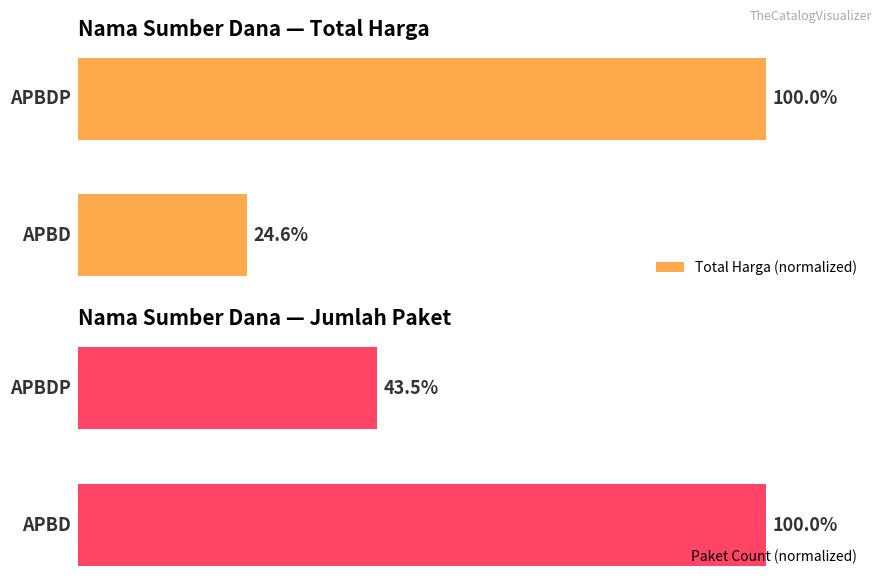

The Paket Count (normalized) series shows 43.5 at 1. True or false?

True